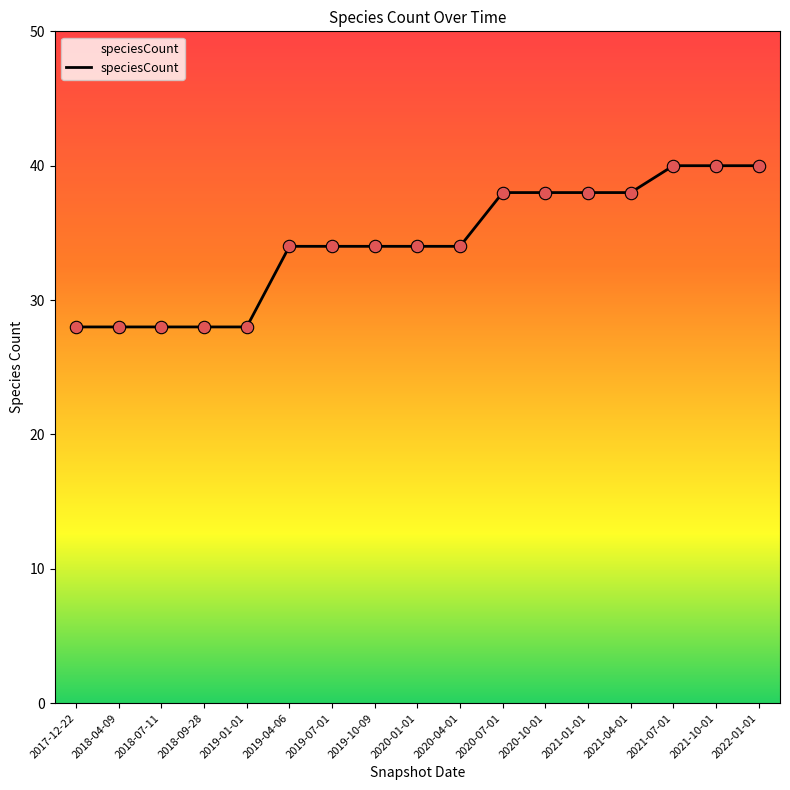

What is the change in value from 2019-01-01 to 2021-07-01?

+12